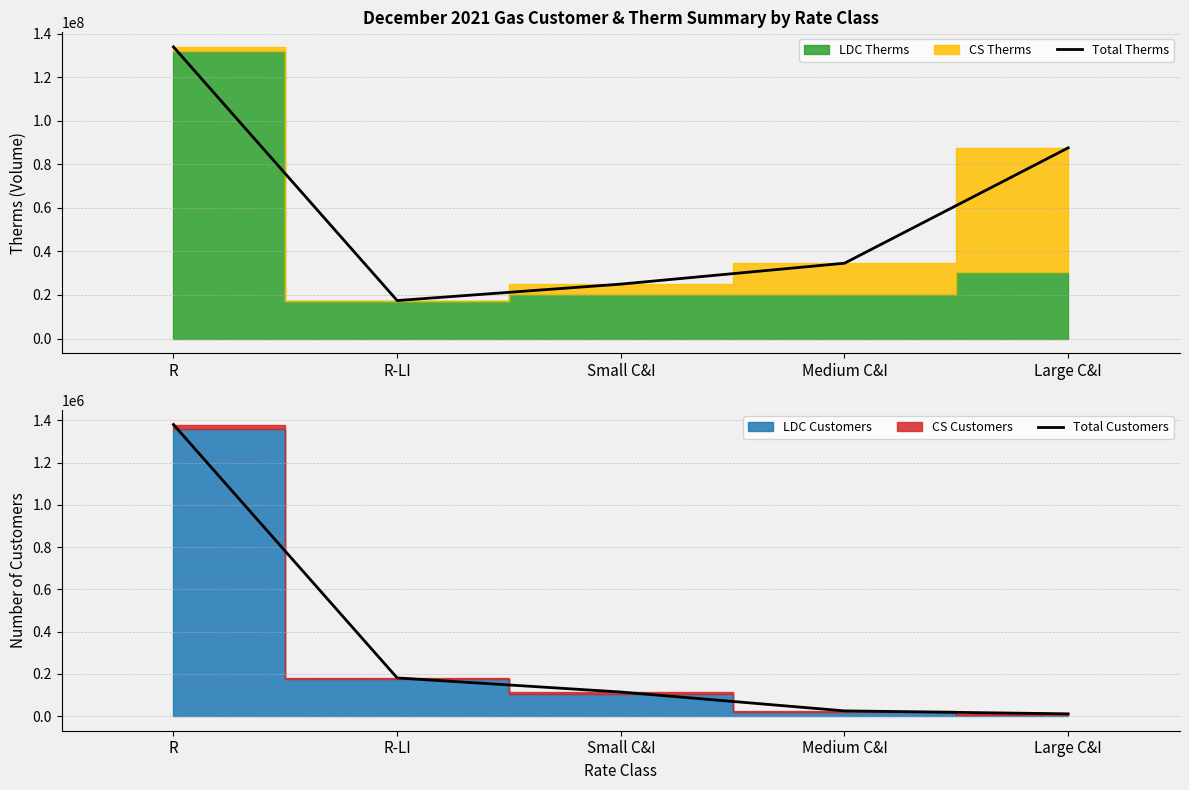

Where is the first local minimum for Total Therms?

R-LI